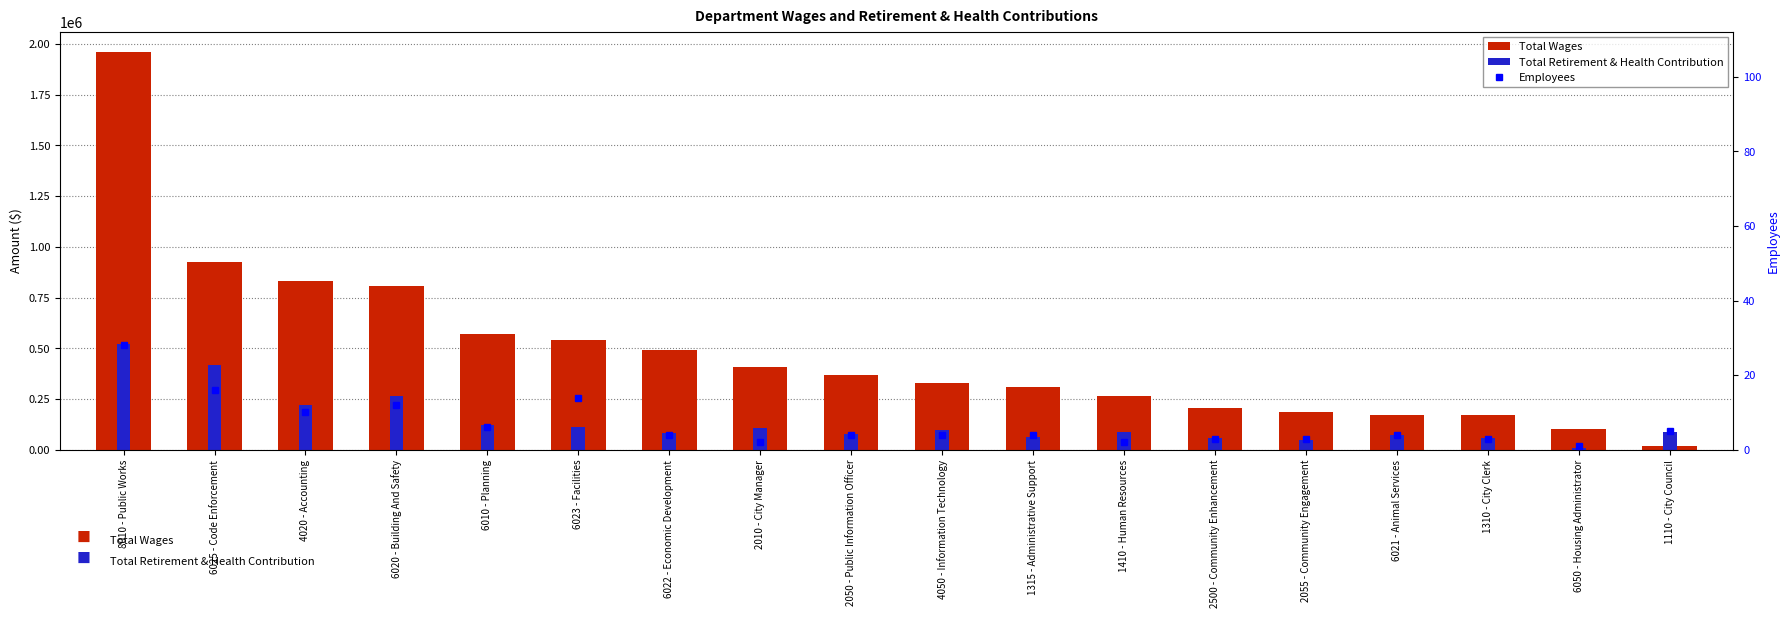

Is the value of Total Wages at 1315 - Administrative Support greater than the value of Employees at 2050 - Public Information Officer?

Yes